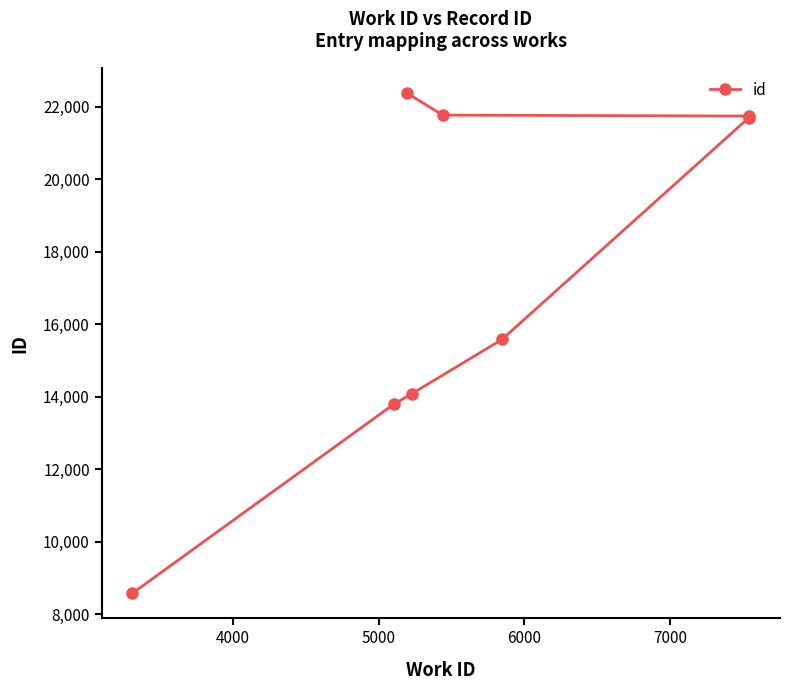

What is the value of the 6th point from the left?

15576